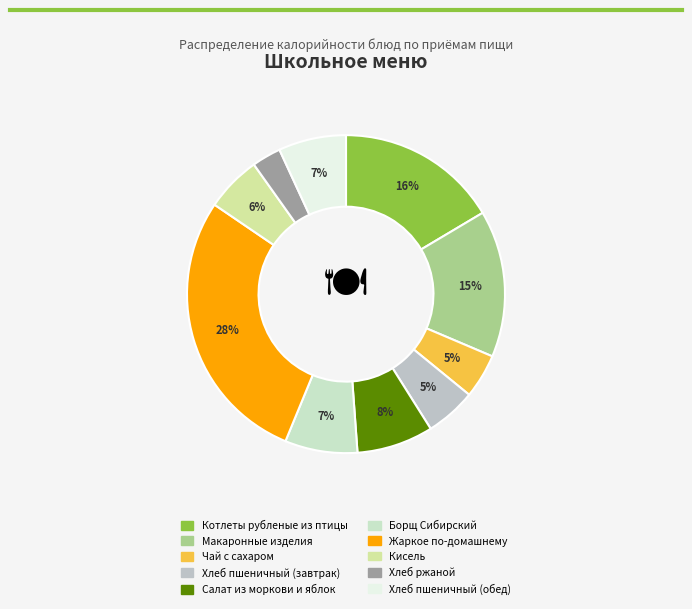

Between Макаронные изделия and Борщ Сибирский, which is larger?

Макаронные изделия